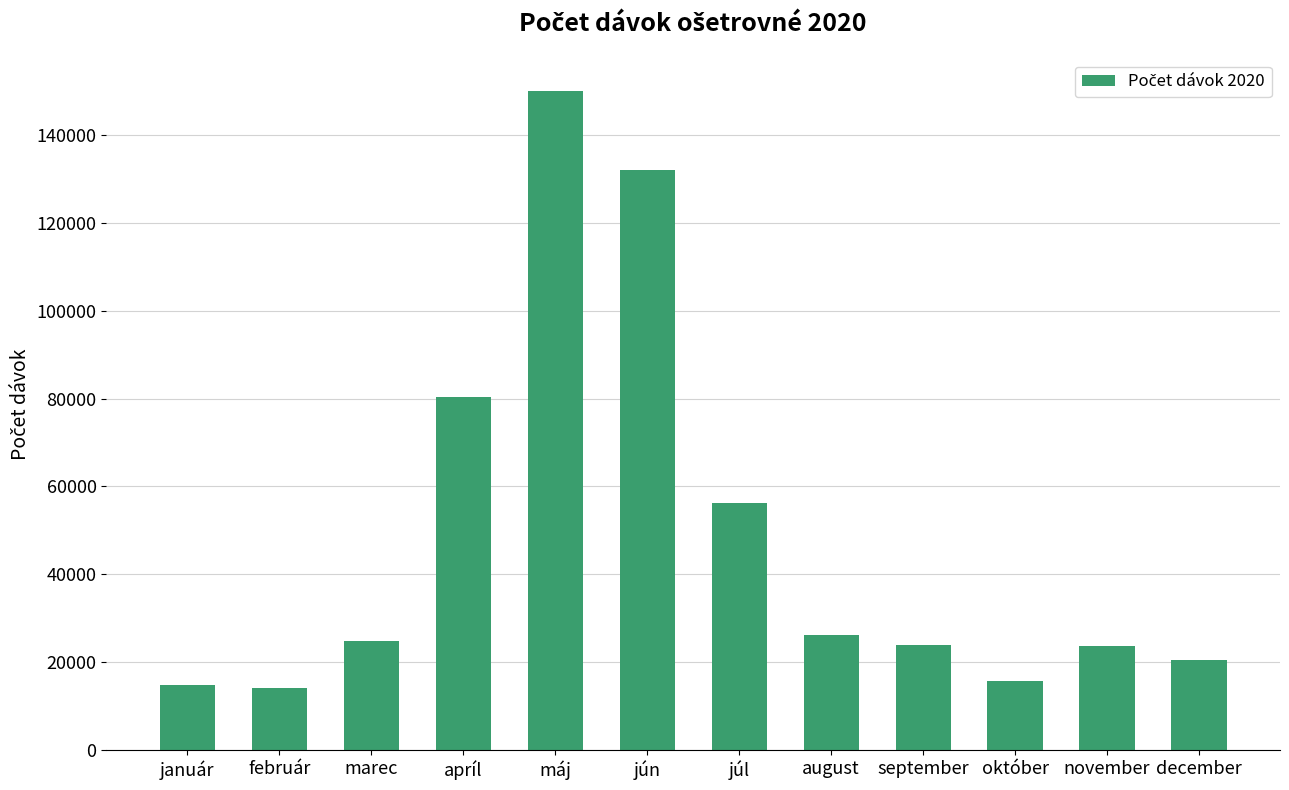

Between november and júl, which is larger?

júl